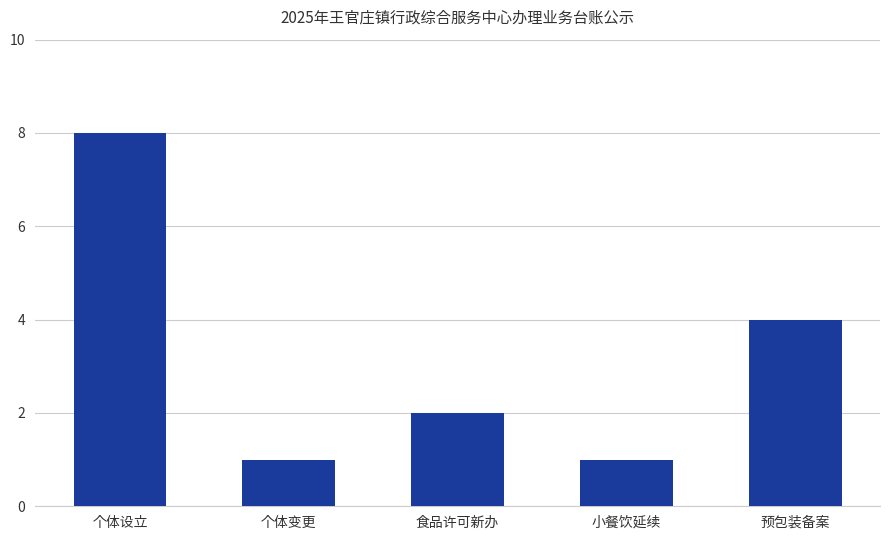

Count the number of data series in this chart.

1